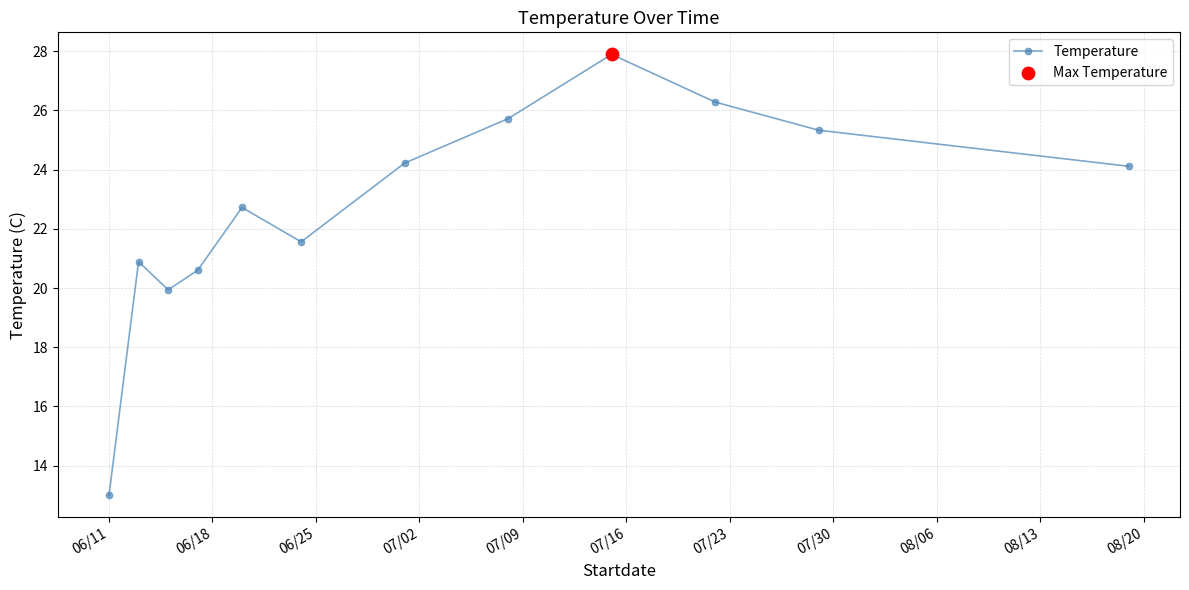

What is the average value?

22.7